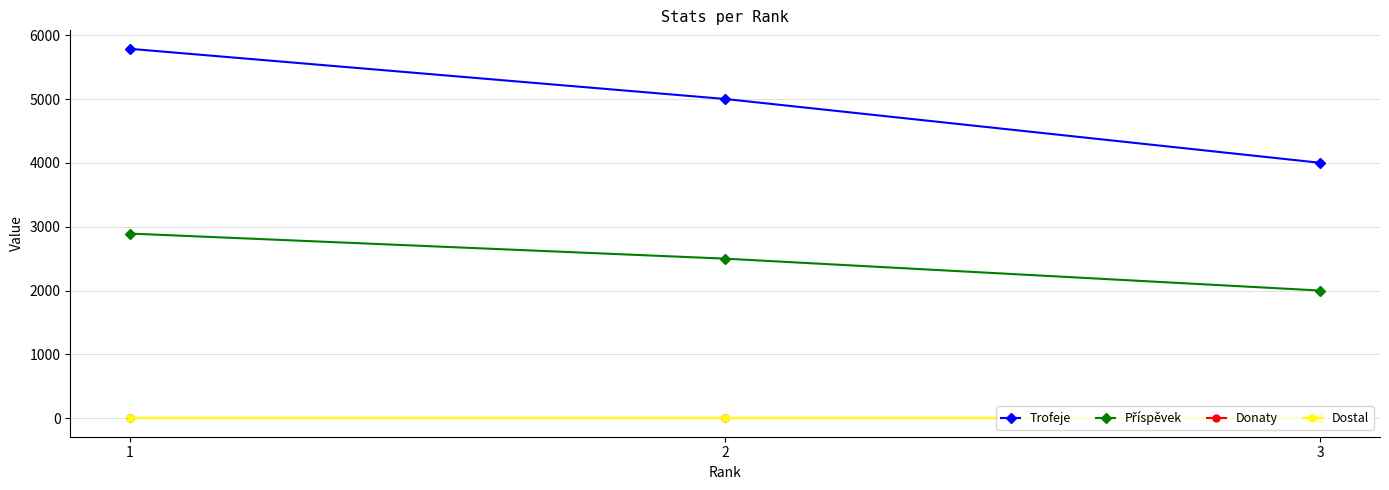

Is this an area chart (filled region under the line)?

No